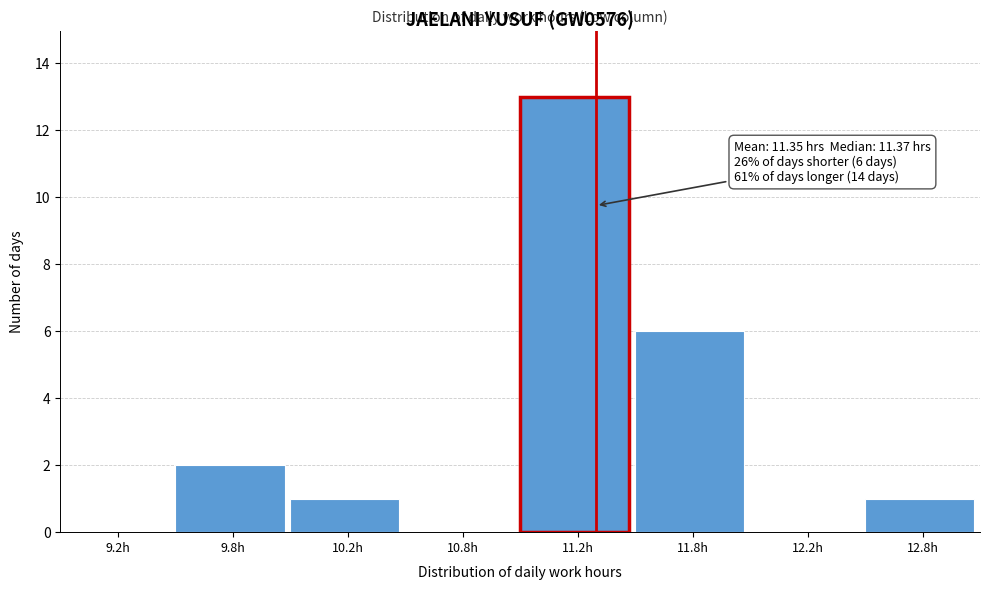

Reading left to right, transcribe all the data shown in this chart.

9.2h=0	9.8h=2	10.2h=1	10.8h=0	11.2h=13	11.8h=6	12.2h=0	12.8h=1